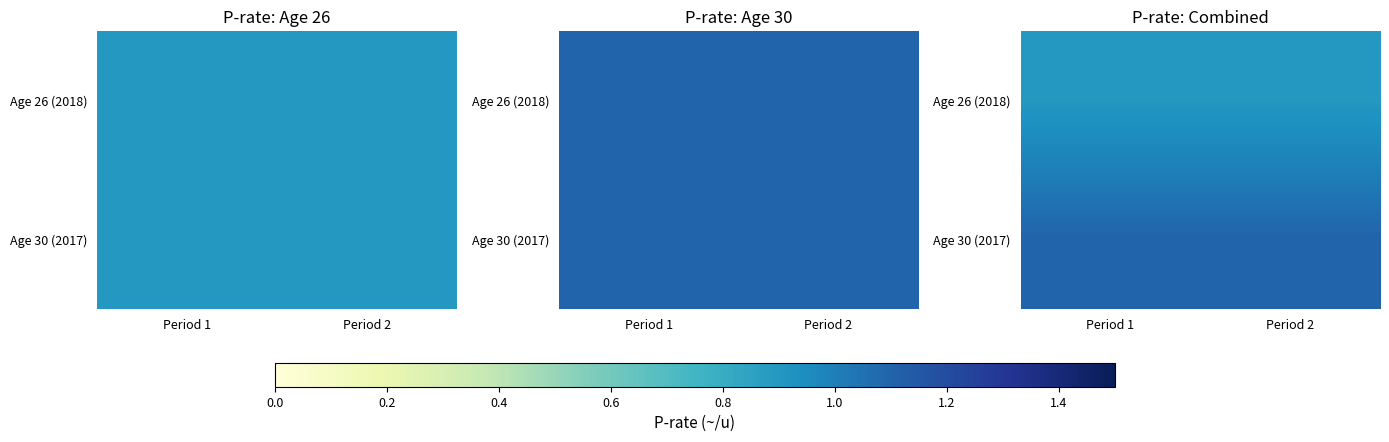

List the series in order of their peak value, highest first.

Age 30 (2017), Age 26 (2018)